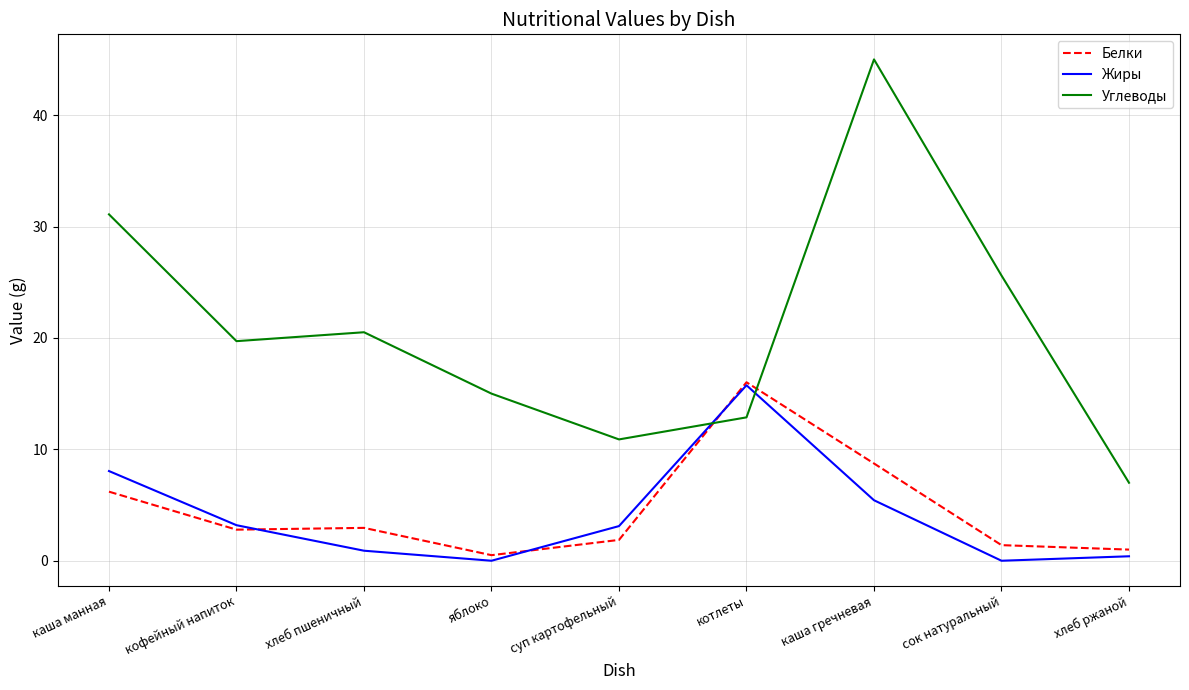

What is the difference between the maximum and minimum values in the Углеводы series?

38.0